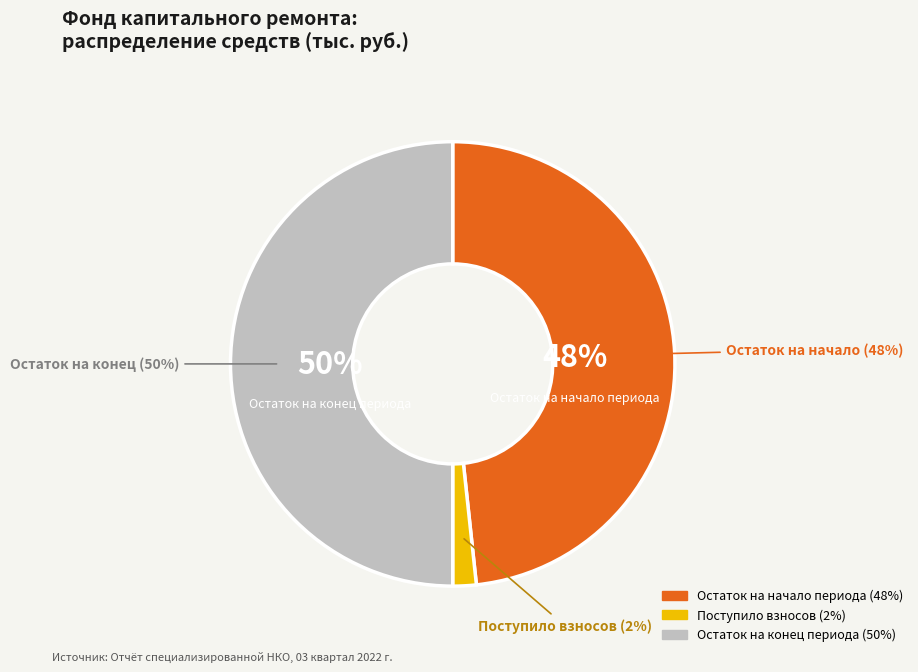

Is сверх минимального взноса the majority of the pie?

No